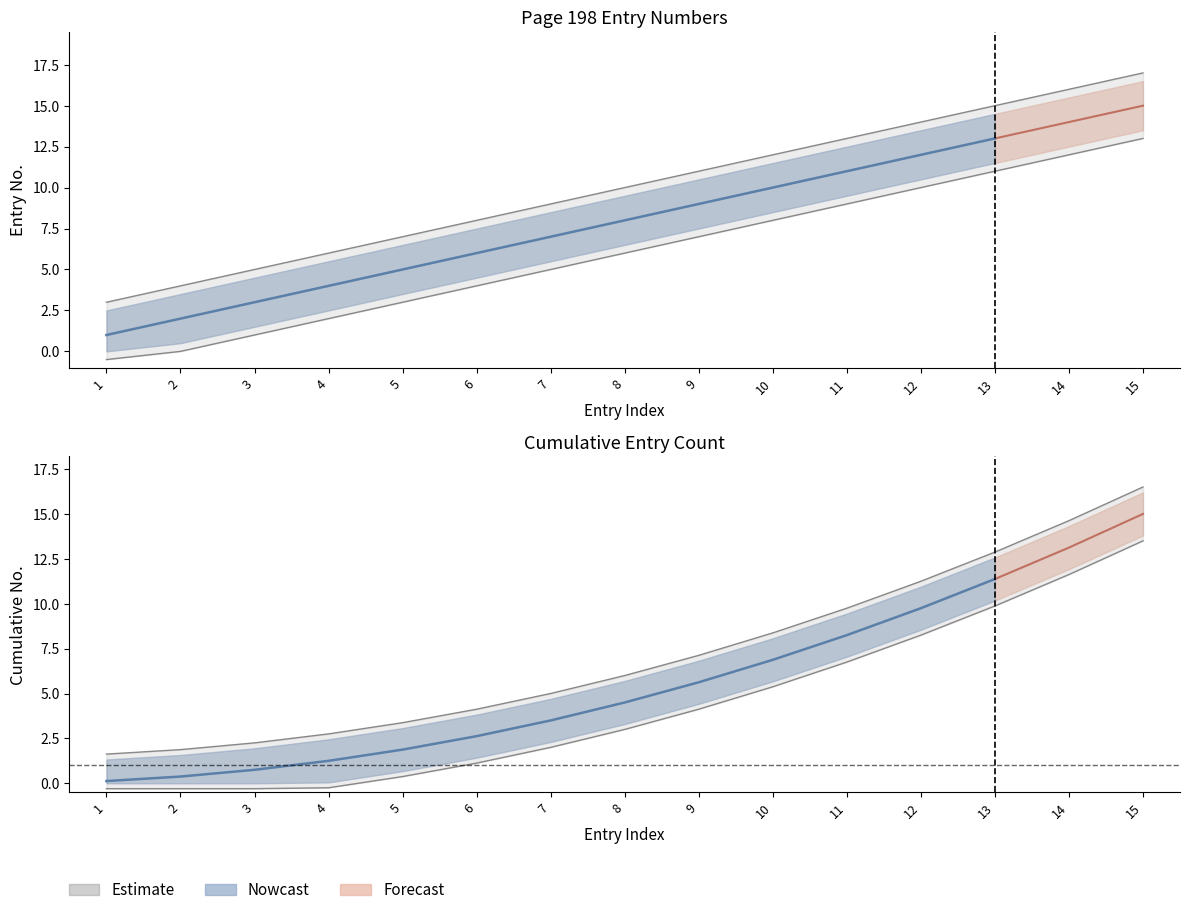

What is the average value?

10